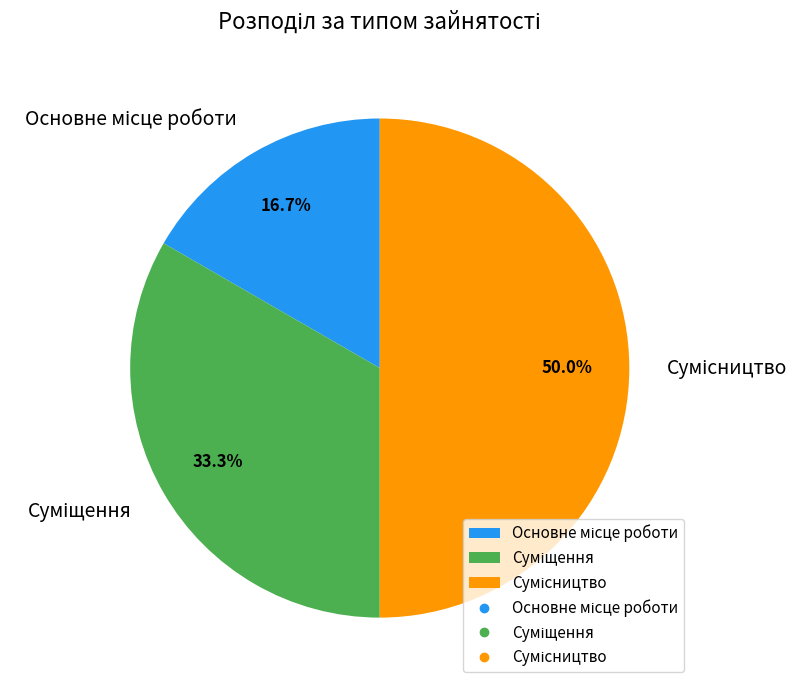

Count the number of slices in the pie.

3